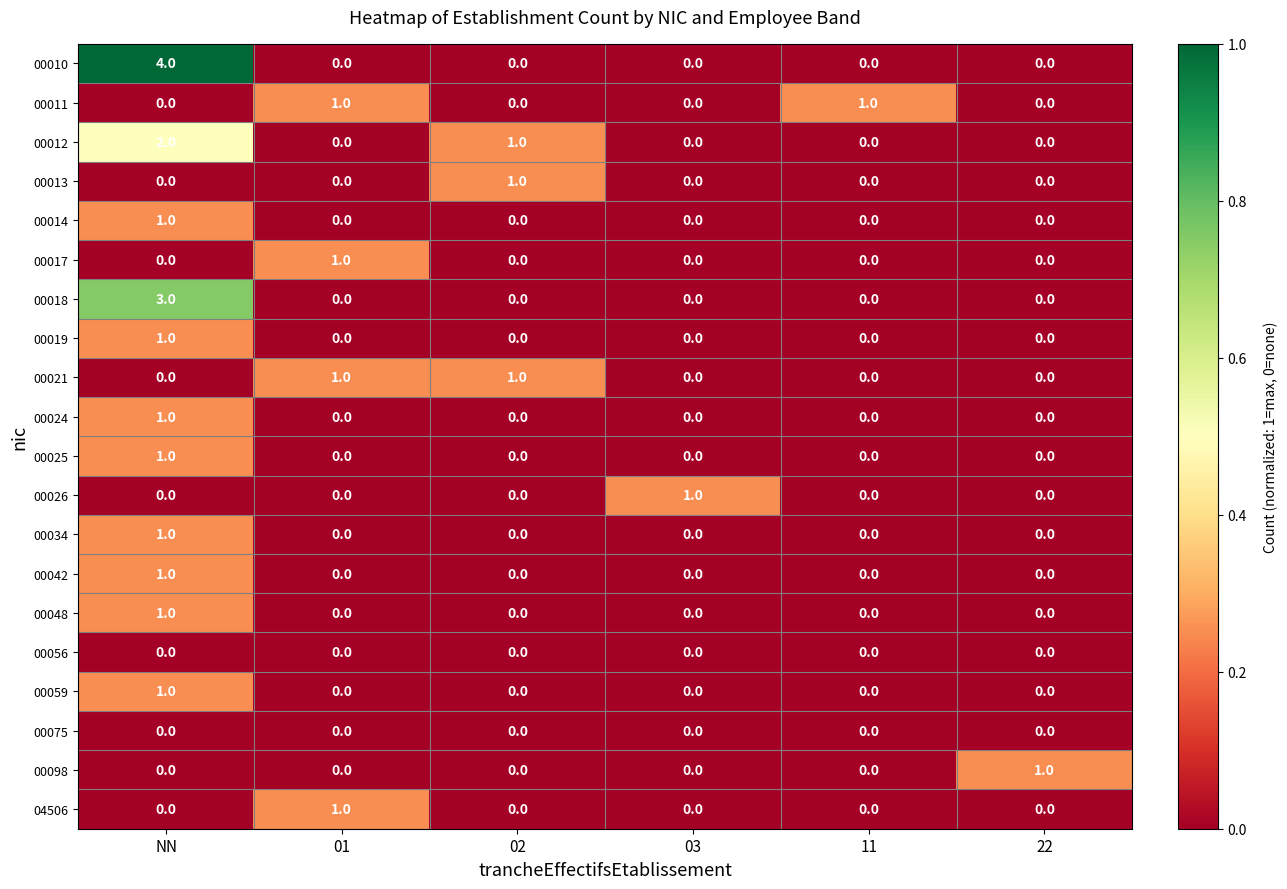

Which series has the widest spread of values?

00010